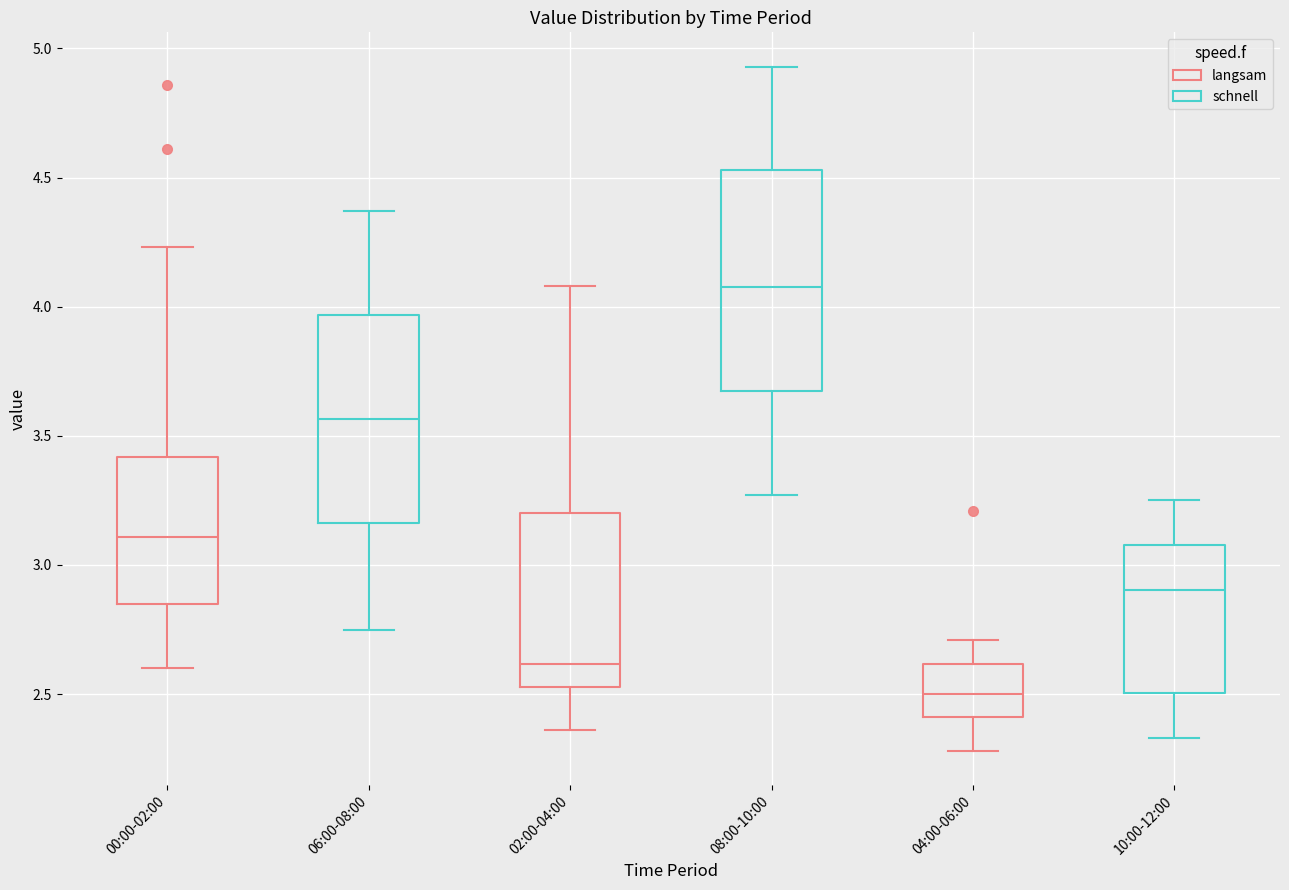

Reading left to right, read every box against the y-axis: the position of its median line, the range the box covers, and the ends of its whiskers. The values are not printed on the chart, so give them approximately, as read against the axis.

00:00-02:00 (langsam): median 3.10, box 2.85 to 3.40, whiskers 2.60 to 4.25
00:00-02:00 (schnell): median 3.55, box 3.15 to 3.95, whiskers 2.75 to 4.35
02:00-04:00 (langsam): median 2.60, box 2.55 to 3.20, whiskers 2.35 to 4.10
02:00-04:00 (schnell): median 4.10, box 3.65 to 4.55, whiskers 3.25 to 4.95
04:00-06:00 (langsam): median 2.50, box 2.40 to 2.60, whiskers 2.30 to 2.70
04:00-06:00 (schnell): median 2.90, box 2.50 to 3.10, whiskers 2.35 to 3.25